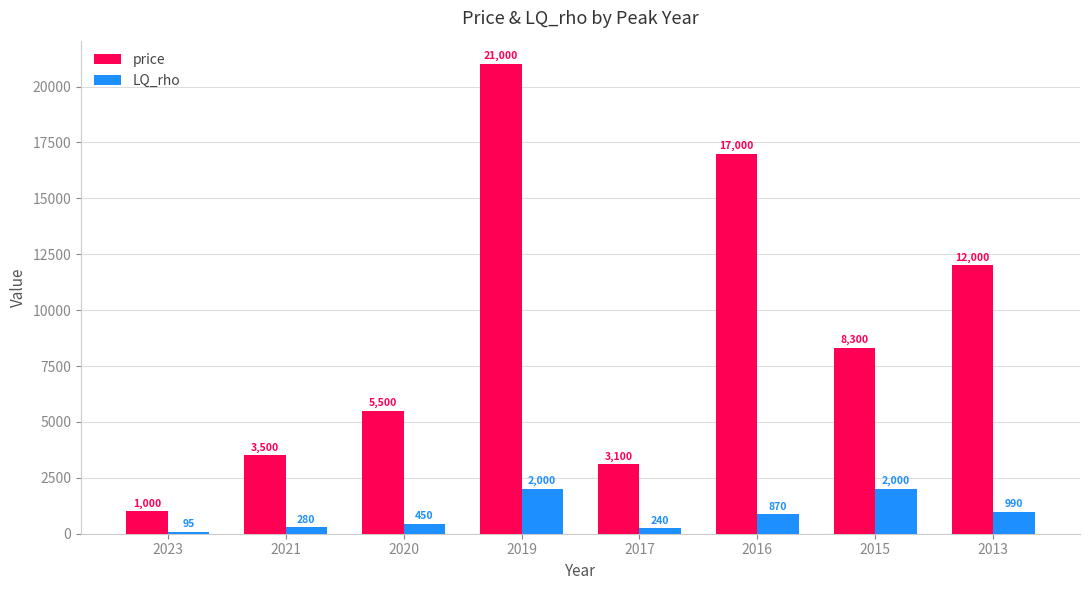

Does the chart contain any negative values?

No